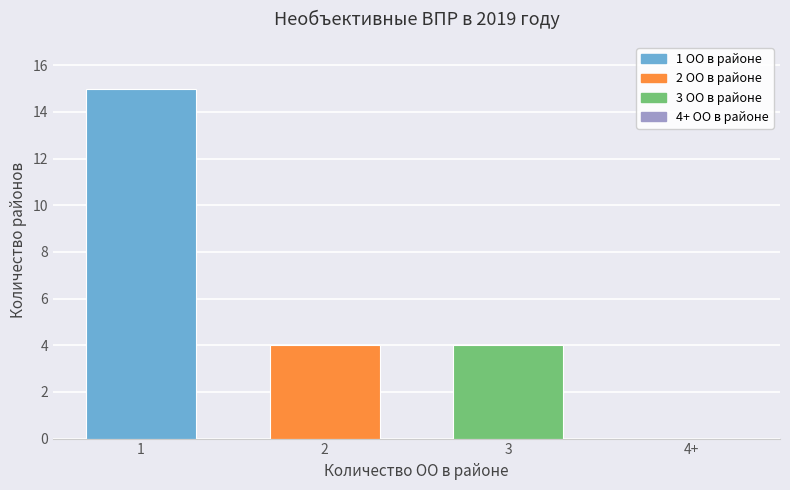

Reading left to right, what are all the values shown in this chart?

1=15	2=4	3=4	4+=0